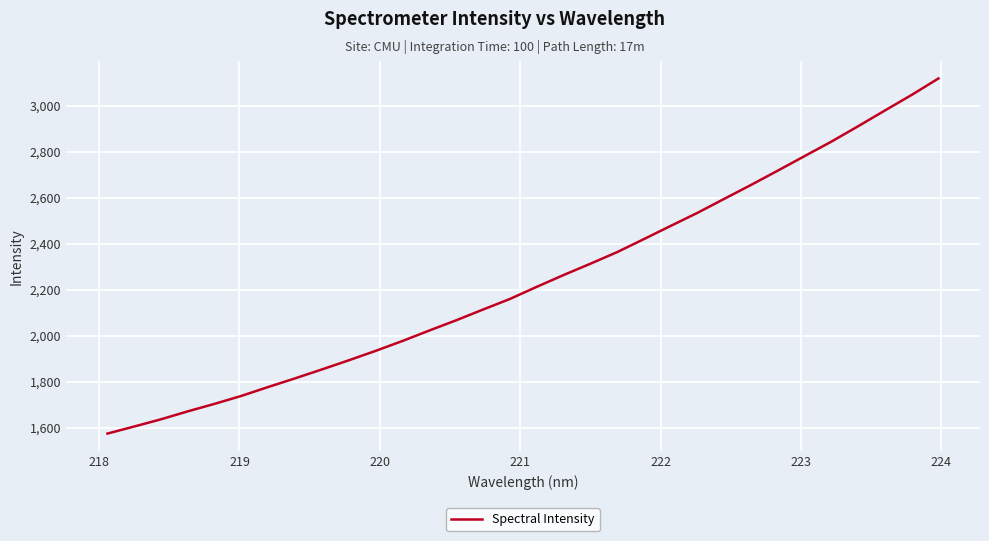

Reading left to right, what are all the values shown in this chart?

1575.0	1605.7	1637.2	1671.8	1704.4	1739.0	1777.7	1815.2	1854.0	1893.6	1934.7	1977.5	2023.0	2067.4	2114.0	2159.9	2212.6	2263.8	2312.9	2363.5	2420.1	2477.5	2534.3	2595.1	2655.6	2717.8	2781.0	2843.8	2910.8	2979.2	3047.0	3118.5